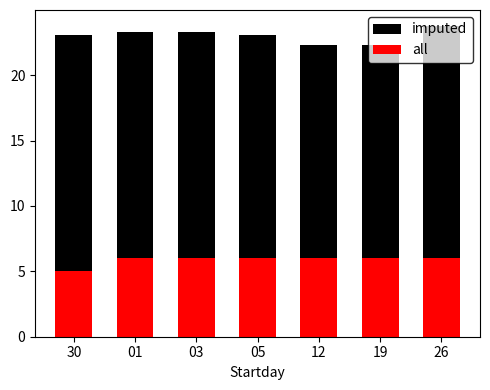

Read the all value at 05.

6.0